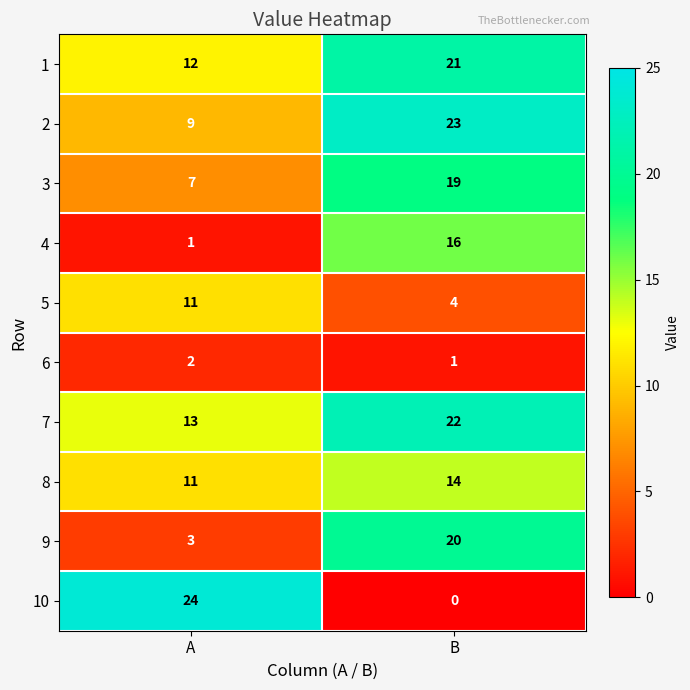

Which label corresponds to the largest value in the chart?

A